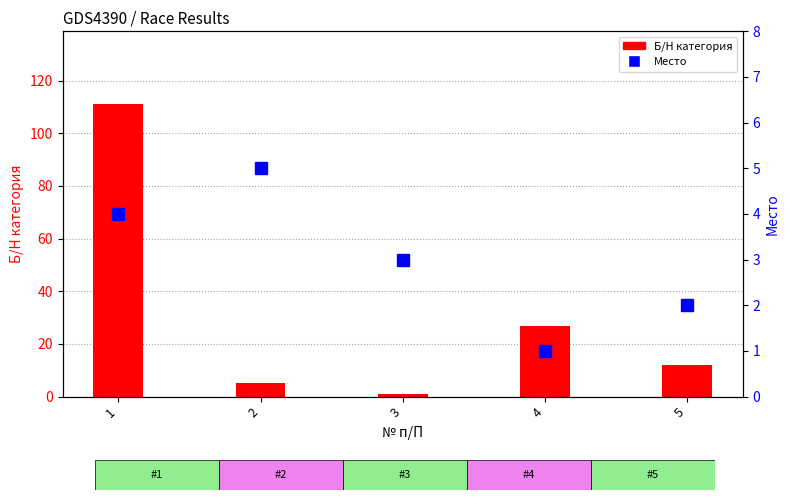

What are all the series names shown in the legend?

Б/Н категория, Место